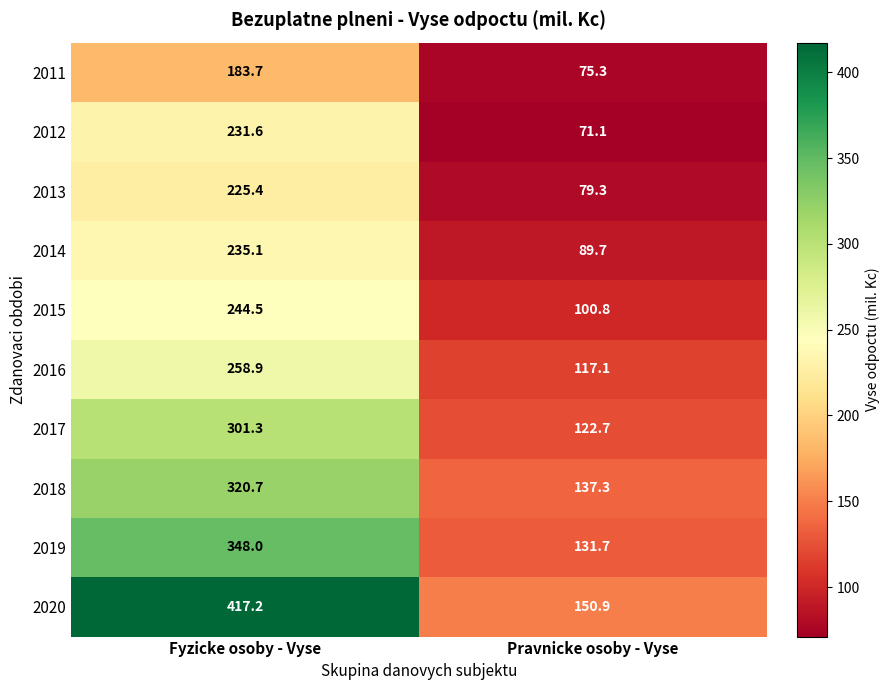

Reading left to right, extract all data points from this chart.

2011: Fyzicke osoby - Vyse=183.7	Pravnicke osoby - Vyse=75.3
2012: Fyzicke osoby - Vyse=231.6	Pravnicke osoby - Vyse=71.1
2013: Fyzicke osoby - Vyse=225.4	Pravnicke osoby - Vyse=79.3
2014: Fyzicke osoby - Vyse=235.1	Pravnicke osoby - Vyse=89.7
2015: Fyzicke osoby - Vyse=244.5	Pravnicke osoby - Vyse=100.8
2016: Fyzicke osoby - Vyse=258.9	Pravnicke osoby - Vyse=117.1
2017: Fyzicke osoby - Vyse=301.3	Pravnicke osoby - Vyse=122.7
2018: Fyzicke osoby - Vyse=320.7	Pravnicke osoby - Vyse=137.3
2019: Fyzicke osoby - Vyse=348.0	Pravnicke osoby - Vyse=131.7
2020: Fyzicke osoby - Vyse=417.2	Pravnicke osoby - Vyse=150.9